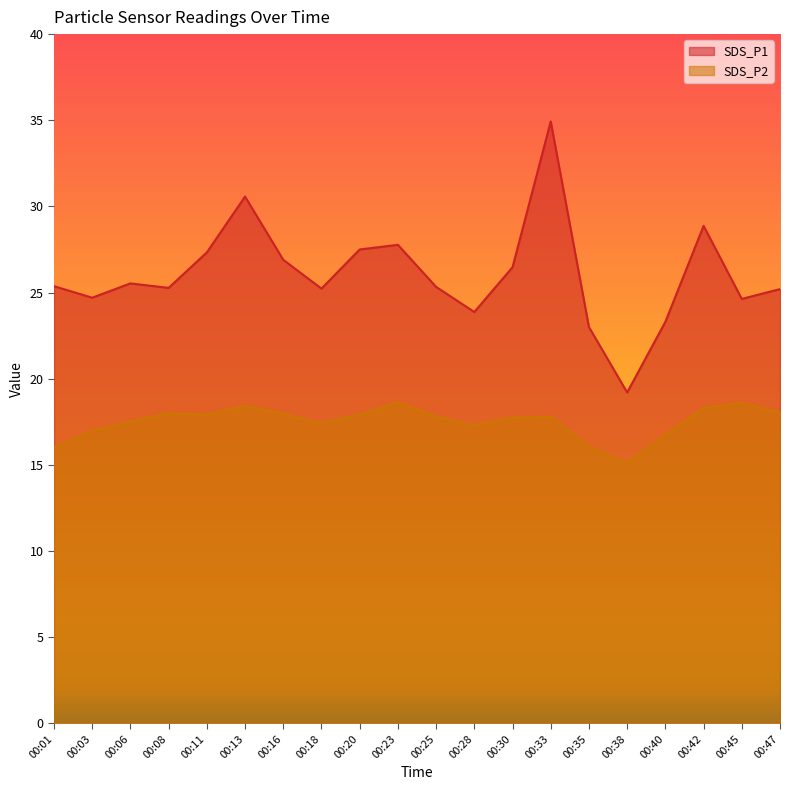

Which series changed the most between 00:16 and 00:30?

SDS_P1